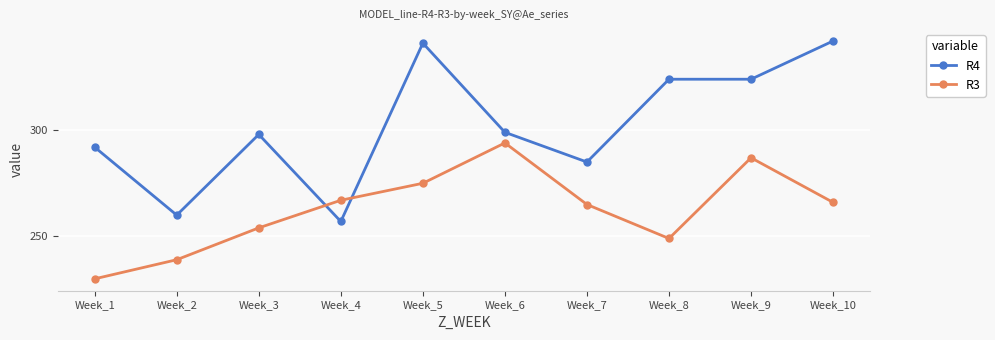

How many lines are shown in the chart?

2